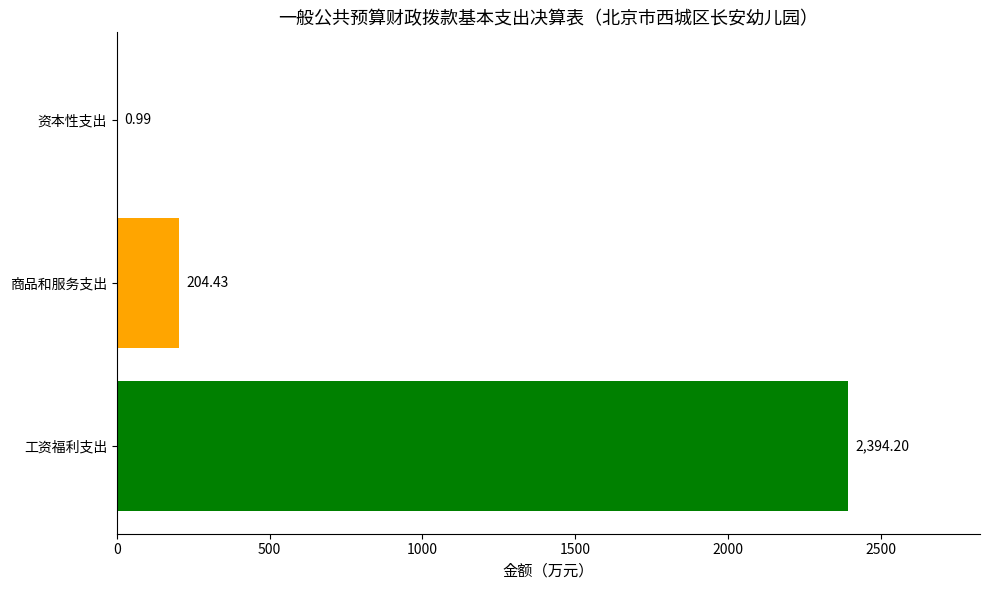

Count the number of values greater than 204.

2